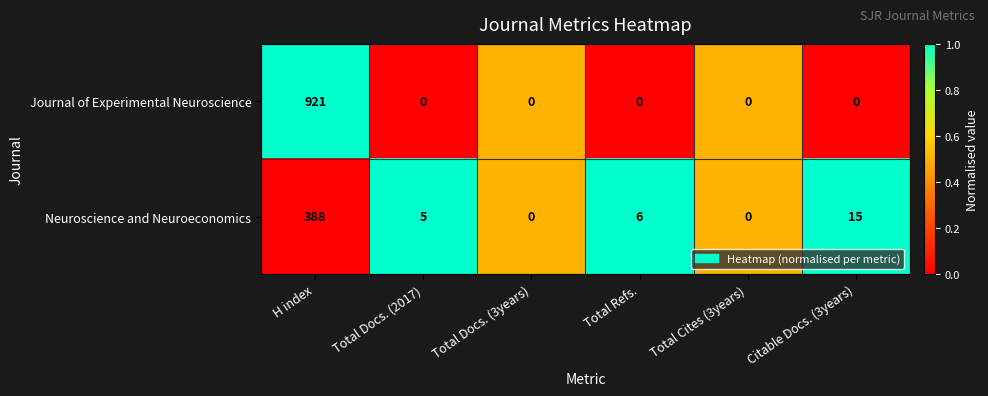

The Journal of Experimental Neuroscience series shows 0 at Total Refs.. True or false?

True